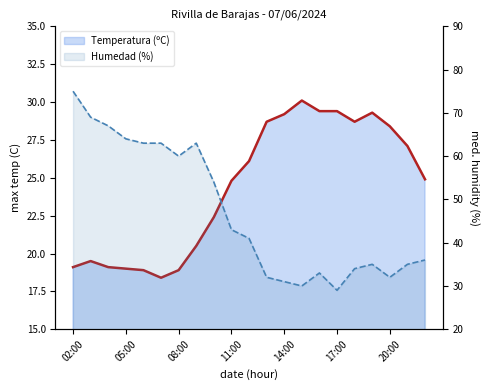

Read the Humedad (%) value at 16.

34.0